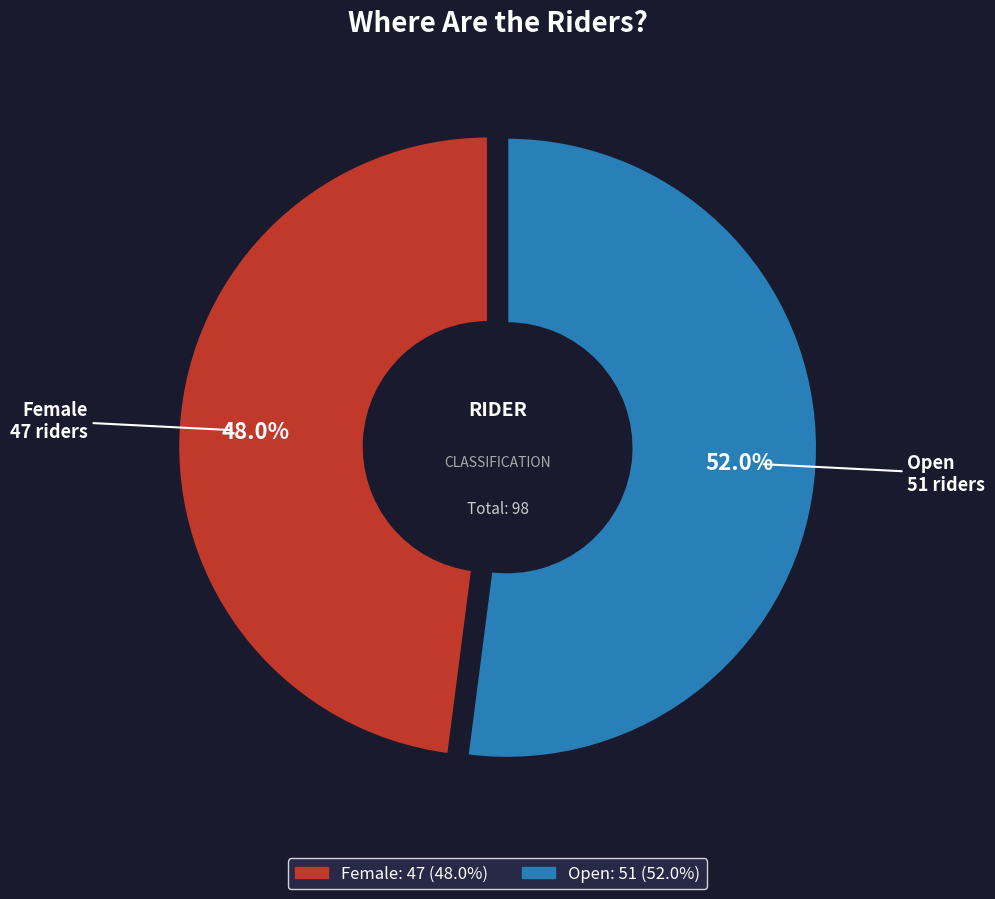

What is the majority slice?

Open